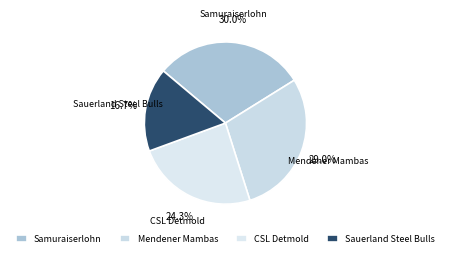

Is there a majority slice in this chart?

No